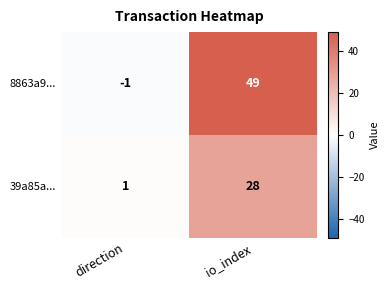

The 39a85a... series shows 28 at io_index. True or false?

True